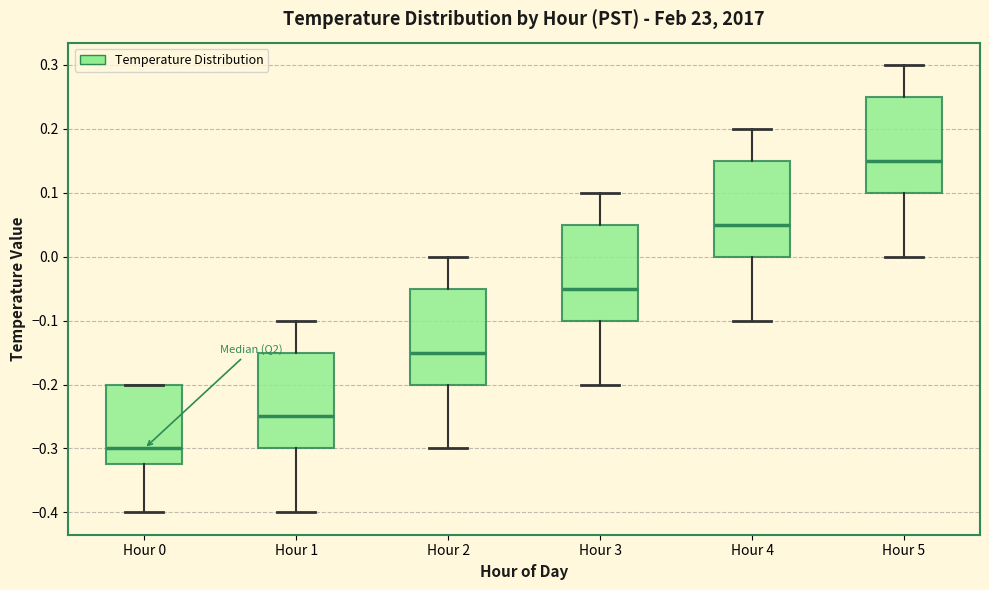

Reading left to right, read every box against the y-axis: the position of its median line, the range the box covers, and the ends of its whiskers. The values are not printed on the chart, so give them approximately, as read against the axis.

Hour 0: median -0.30, box -0.32 to -0.20, whiskers -0.40 to -0.20
Hour 1: median -0.25, box -0.30 to -0.15, whiskers -0.40 to -0.10
Hour 2: median -0.15, box -0.20 to -0.05, whiskers -0.30 to 0.00
Hour 3: median -0.05, box -0.10 to 0.05, whiskers -0.20 to 0.10
Hour 4: median 0.05, box 0.00 to 0.15, whiskers -0.10 to 0.20
Hour 5: median 0.15, box 0.10 to 0.25, whiskers 0.00 to 0.30